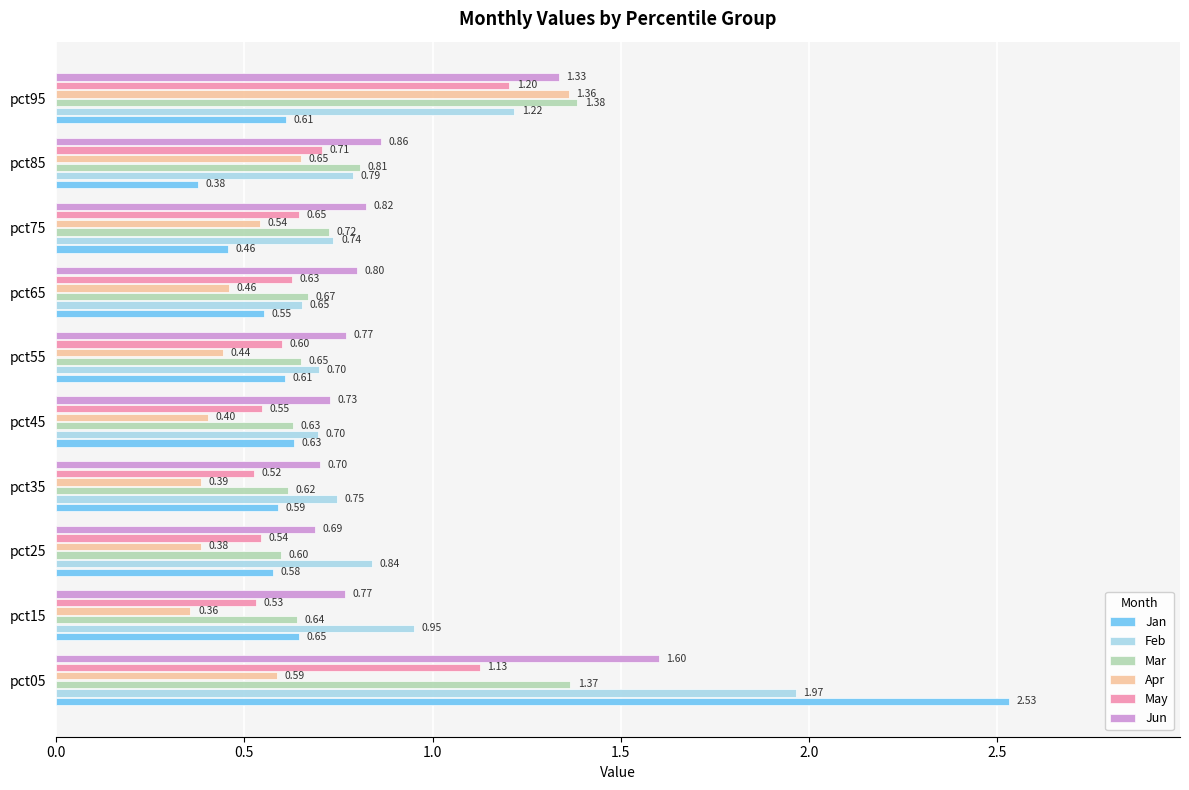

At pct75, list the series in order from smallest to largest.

Jan, Apr, May, Mar, Feb, Jun